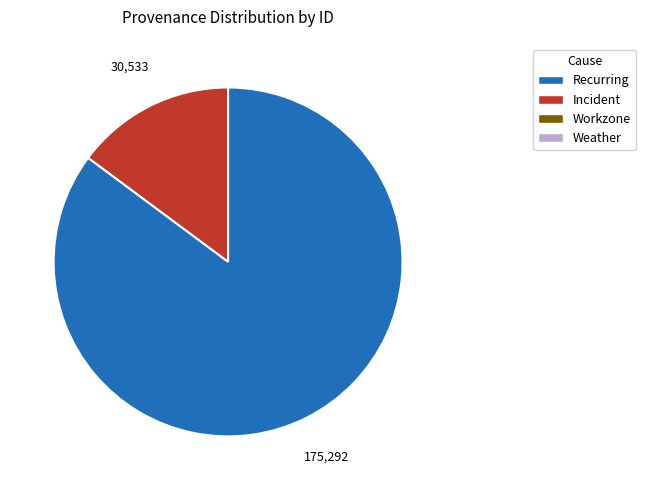

Is there any slice that represents more than half of the pie?

Yes